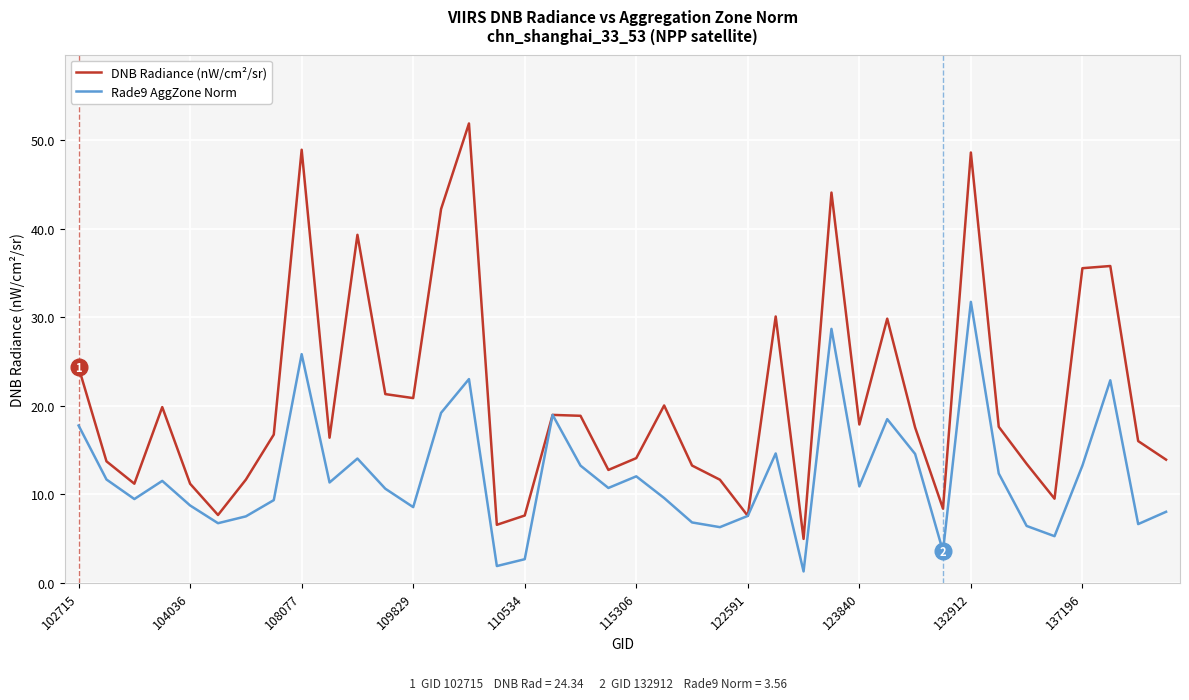

In DNB Radiance (nW/cm²/sr), how many points are lower than both neighbors (excluding endpoints)?

11